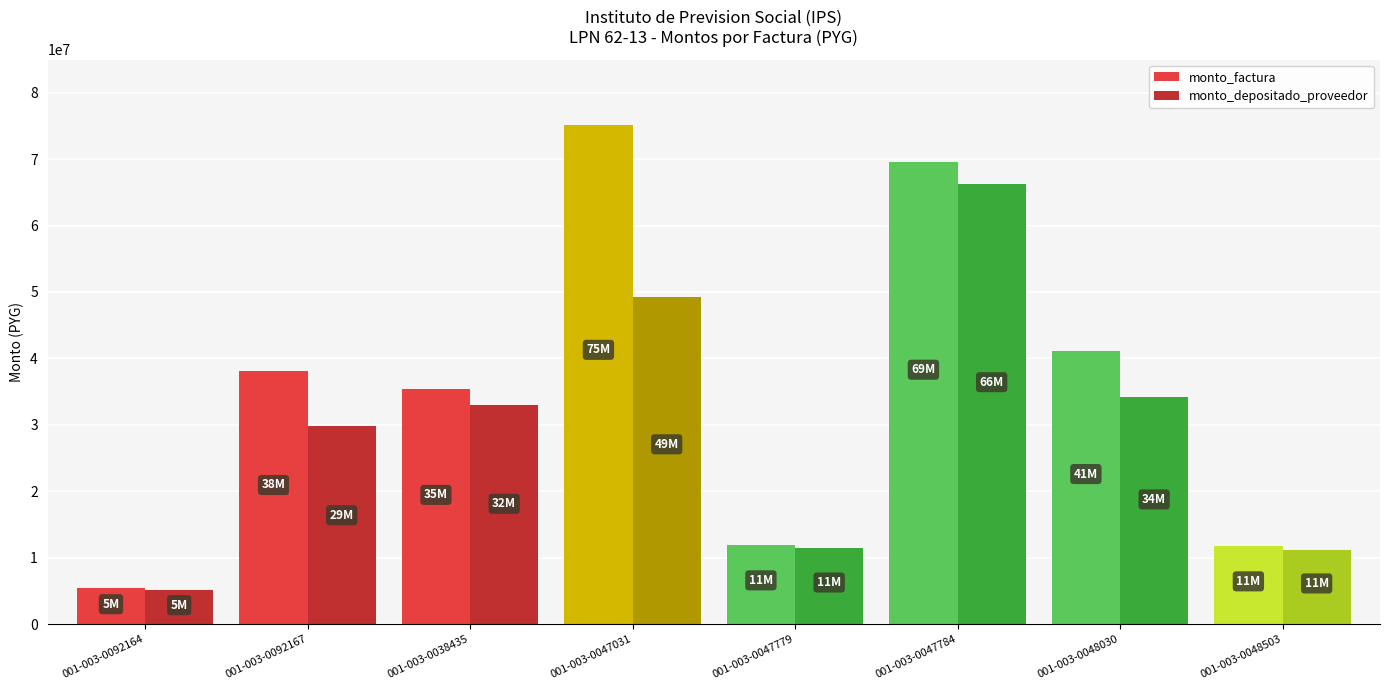

What is the average value of the monto_depositado_proveedor series?

29994145